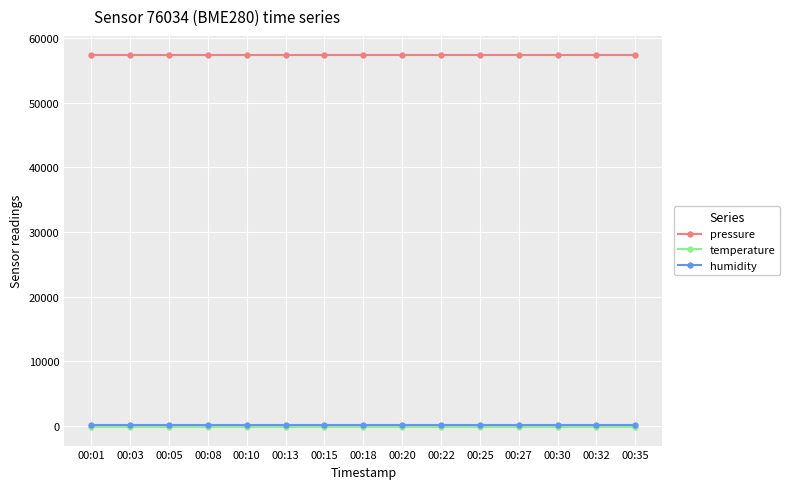

Is the value of temperature at 00:13 greater than the value of pressure at 00:10?

No